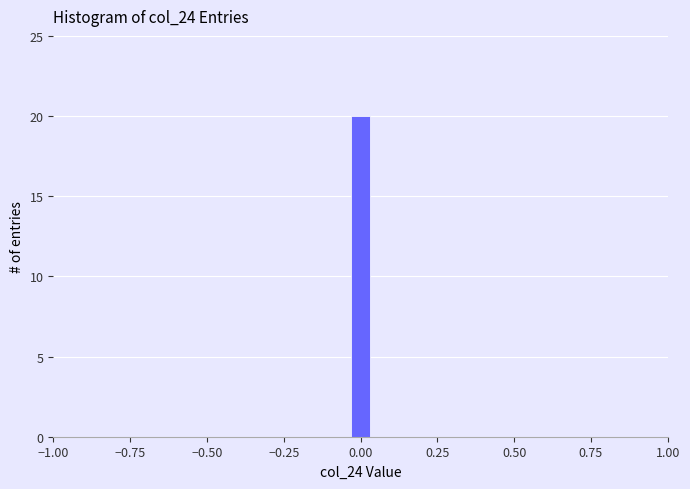

Around what value on the x-axis is the tallest bar? Give the approximate position of its centre, as read against the axis.

0.00